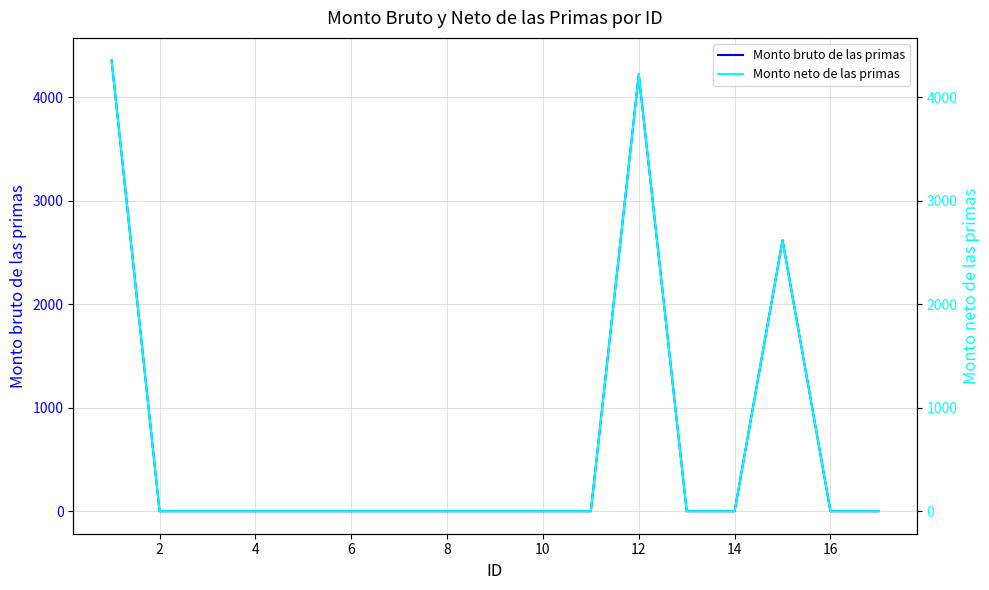

How many lines are shown in the chart?

2